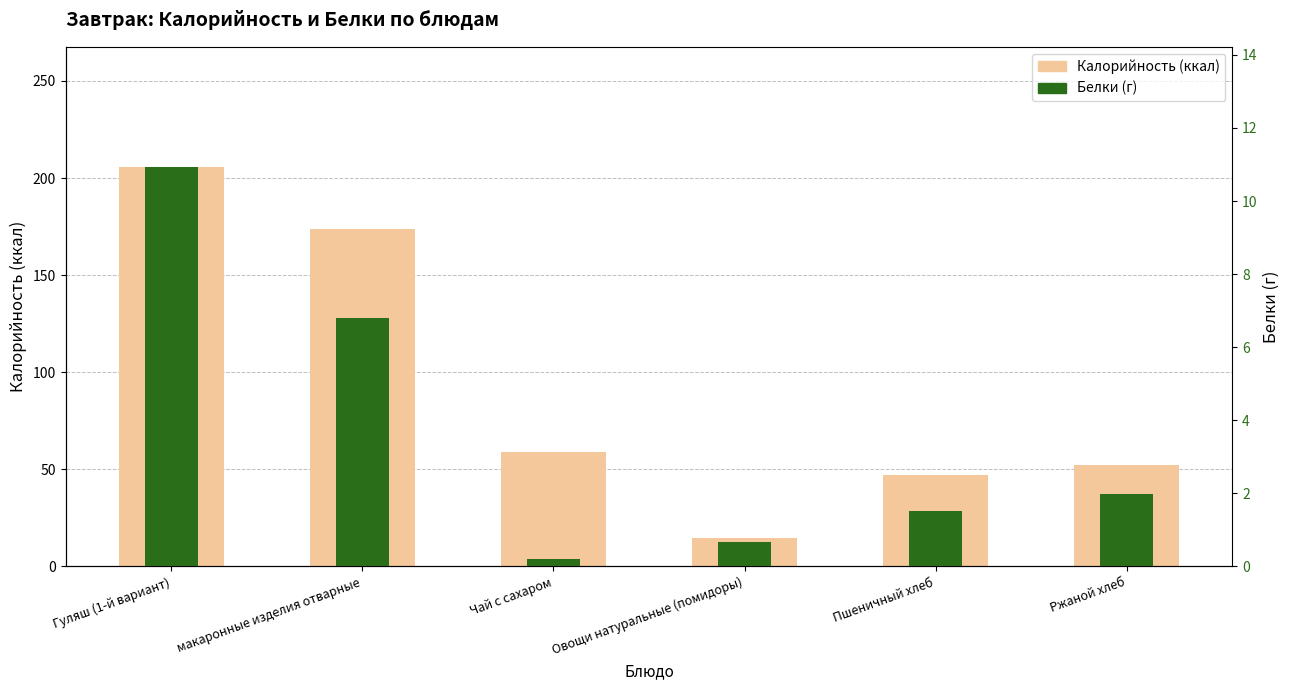

What is the value of the Калорийность bar at the 5th from the left?

47.0